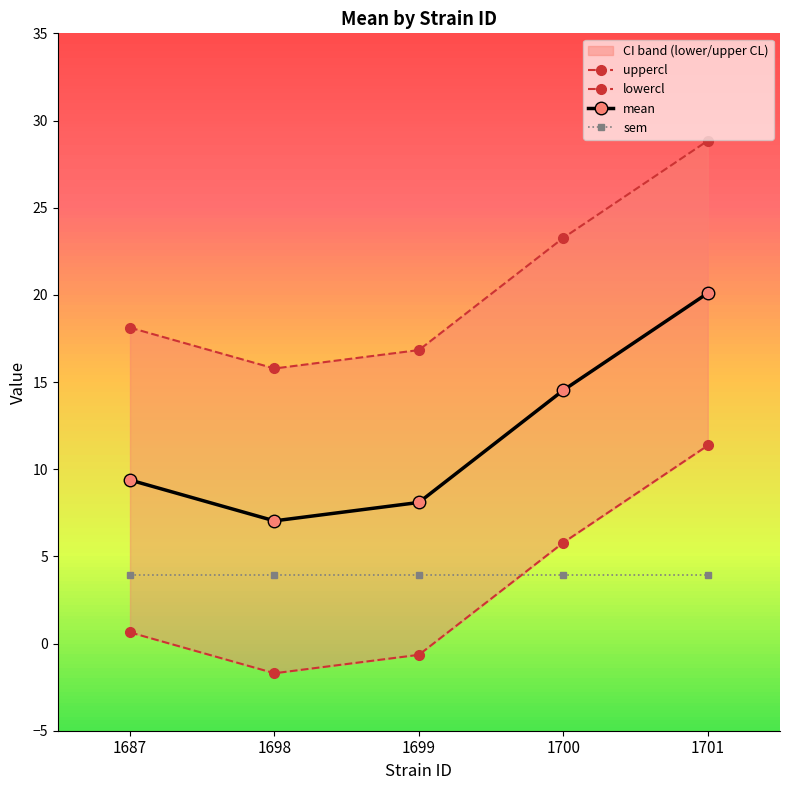

At which category does the chart reach its minimum across all series?

1698